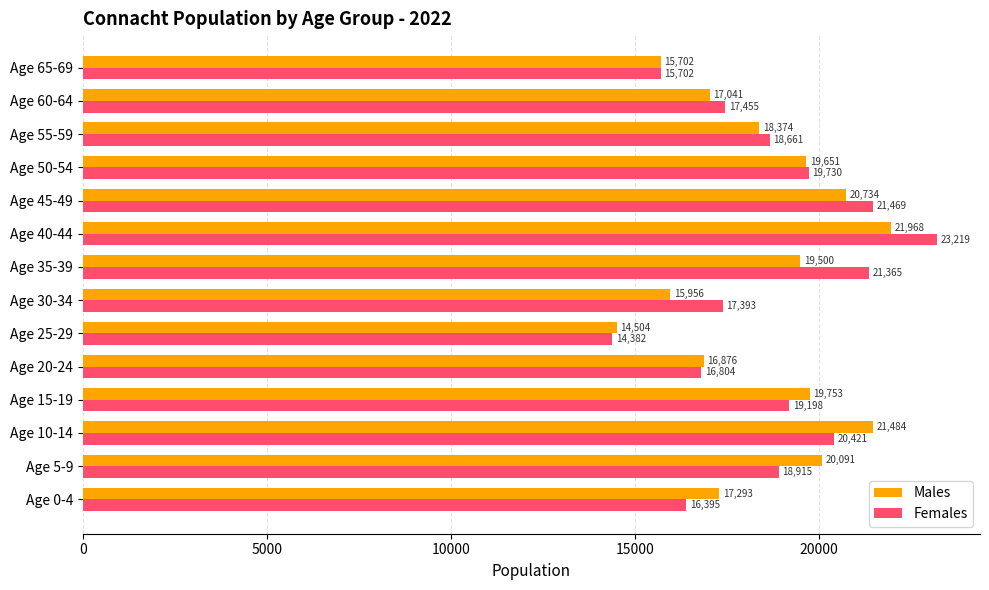

Rank the series by their maximum value, from highest to lowest.

Females, Males